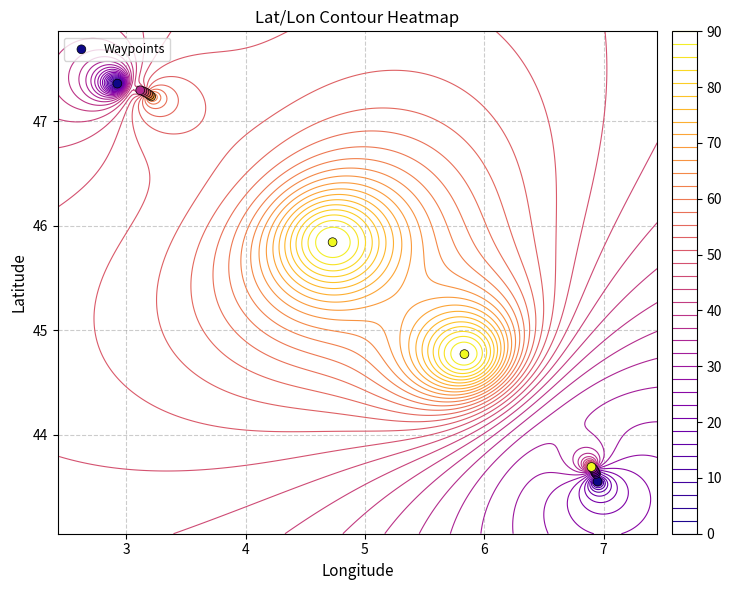

The value at 11 is 22.7. True or false?

False